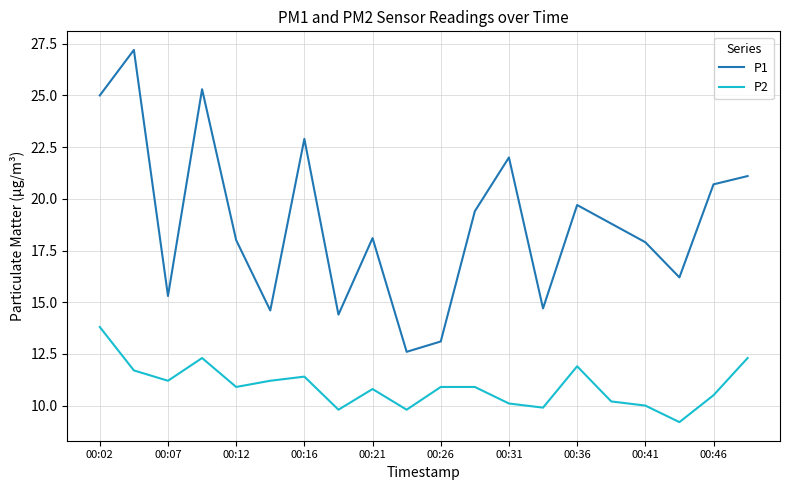

List the series in order of their overall mean, highest first.

P1, P2